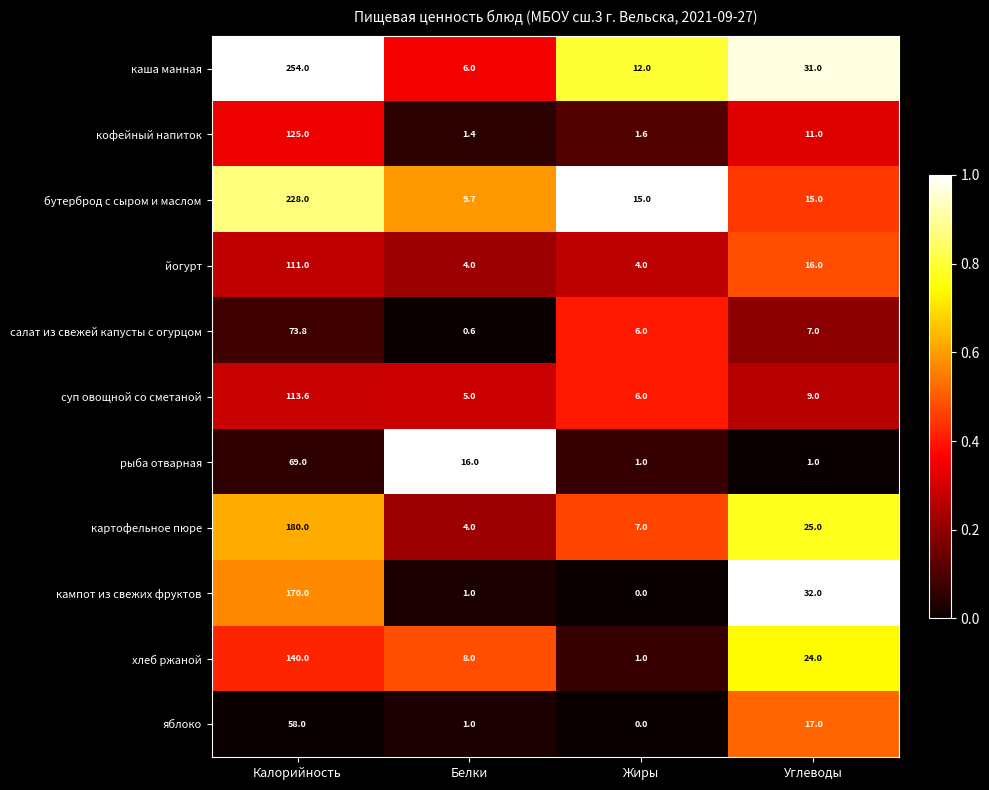

Is it true that салат из свежей капусты с огурцом equals 10.5 at Жиры?

False